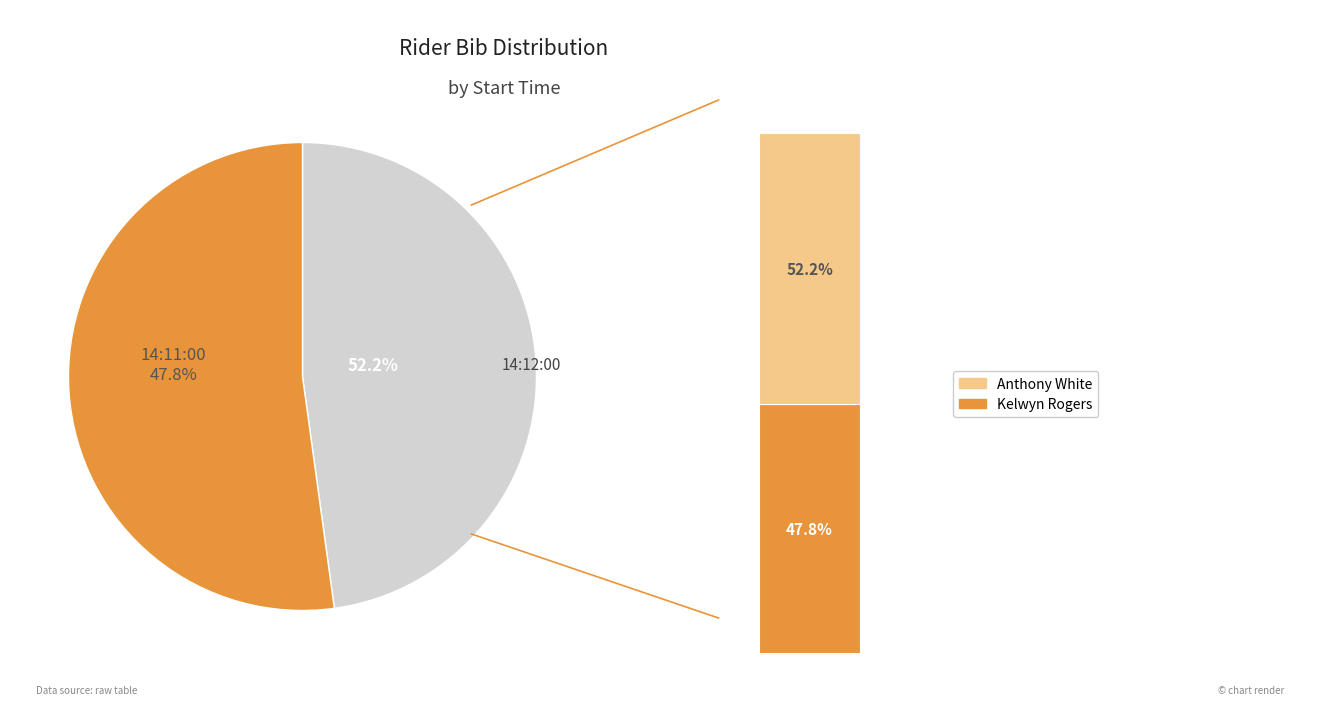

To the nearest percent, what is the difference between the largest and smallest slice percentages?

4%